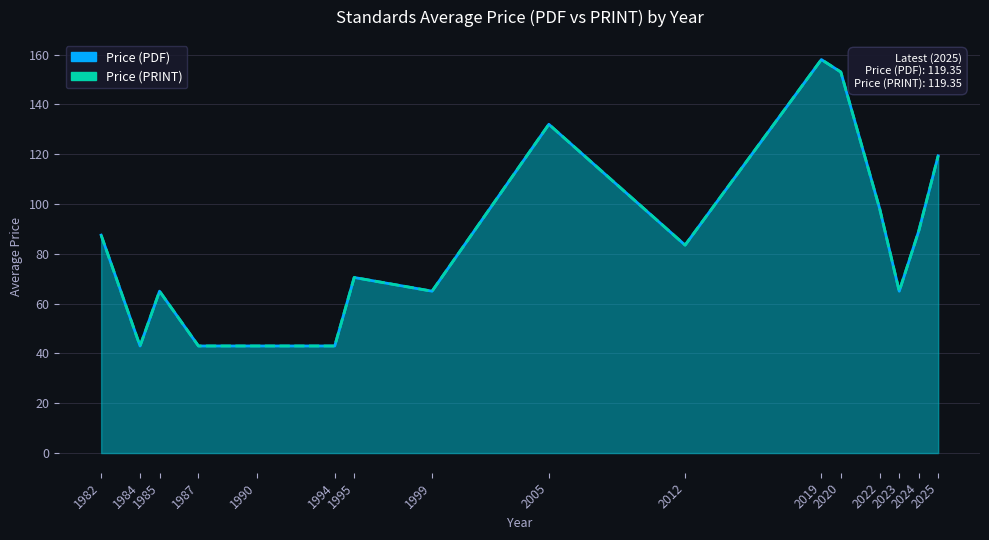

At which category is the sum across all series the highest?

2019